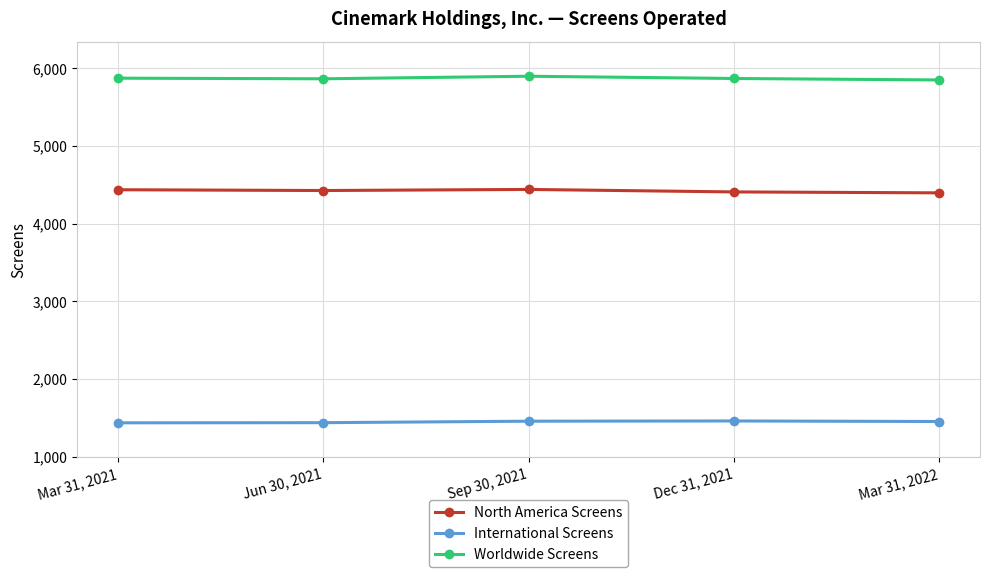

At which label does Worldwide Screens first exceed 5868?

Mar 31, 2021